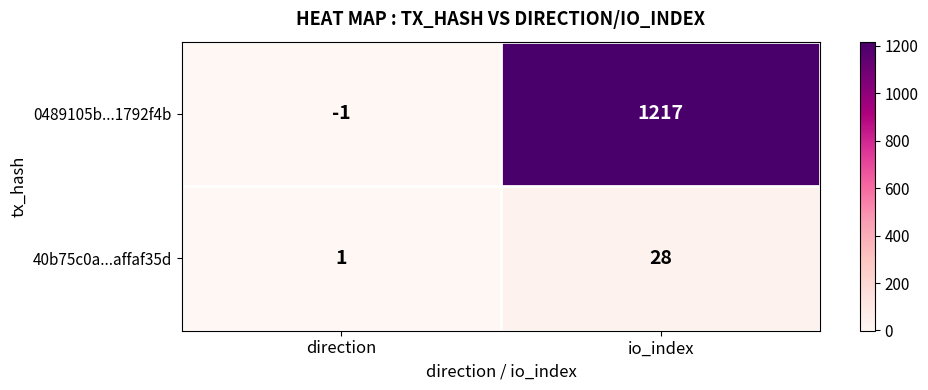

Where is 0489105b...1792f4b nearest to the value 608?

direction